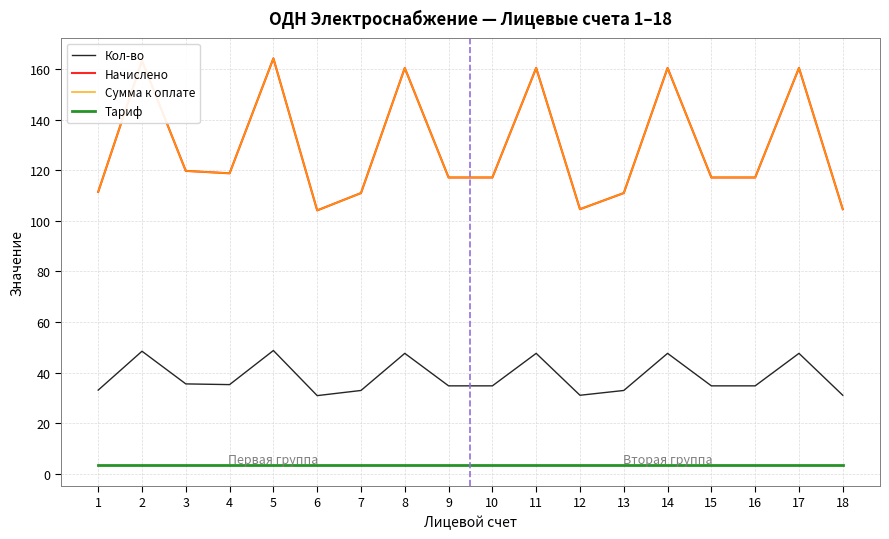

Does the chart display data point markers on the line(s)?

No